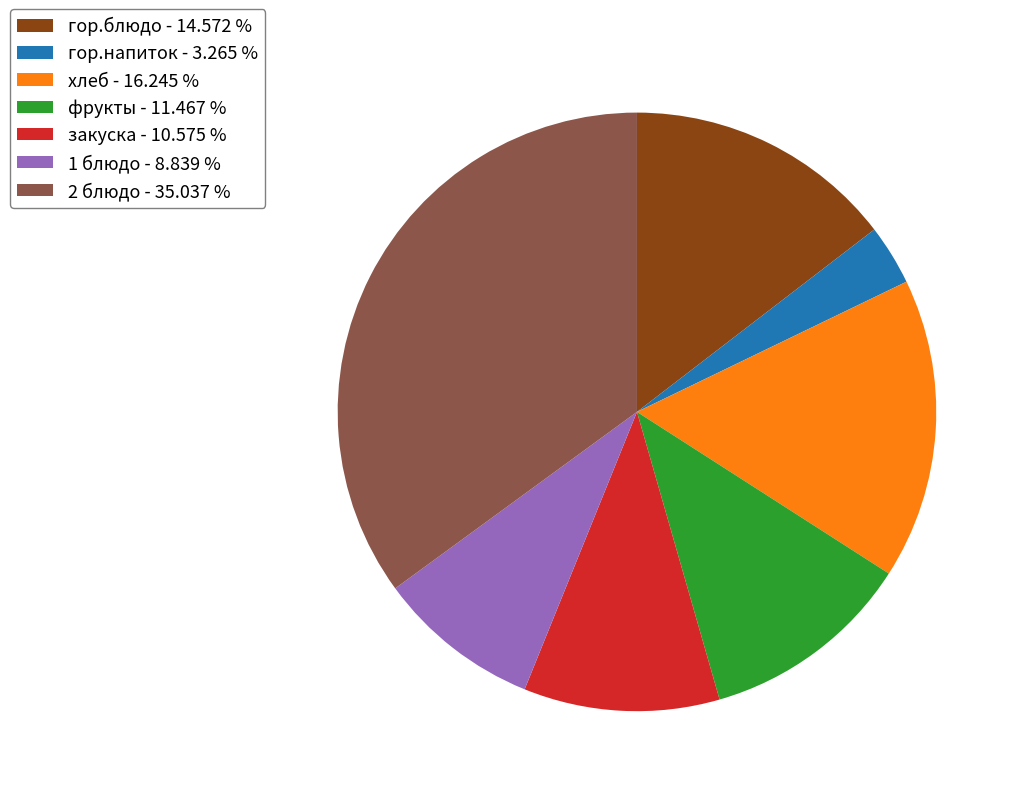

Is the sum of 1 блюдо - 8.839 % and фрукты - 11.467 % greater than half?

No